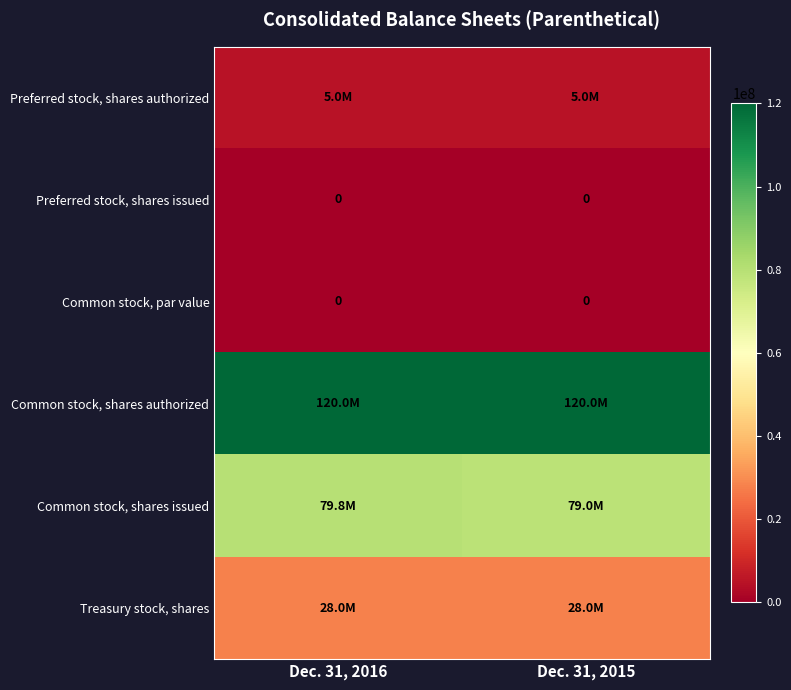

The Preferred stock, shares issued series shows 0 at Dec. 31, 2016. True or false?

True